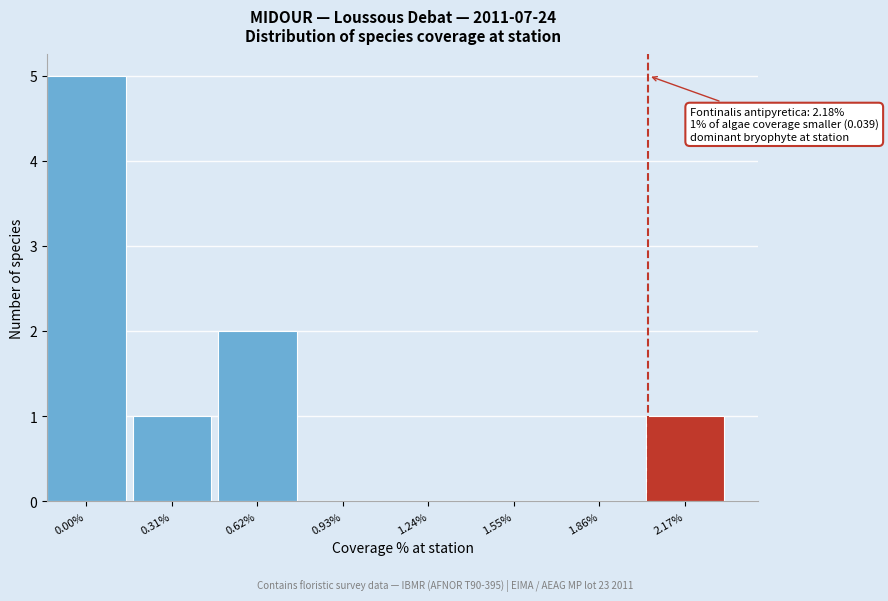

Between 1.55% and 0.62%, which is larger?

0.62%